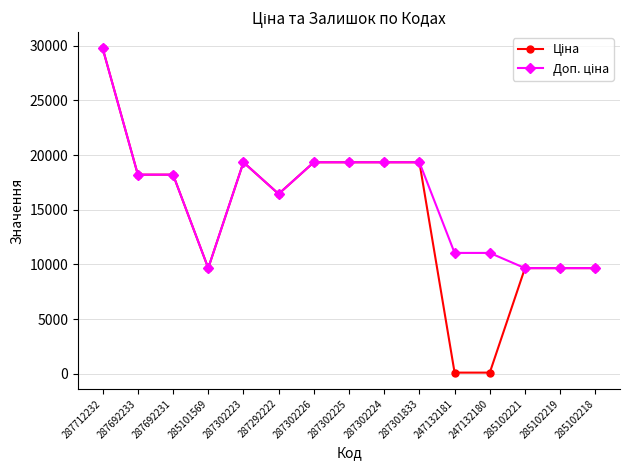

What is the greatest value displayed?

29761.5